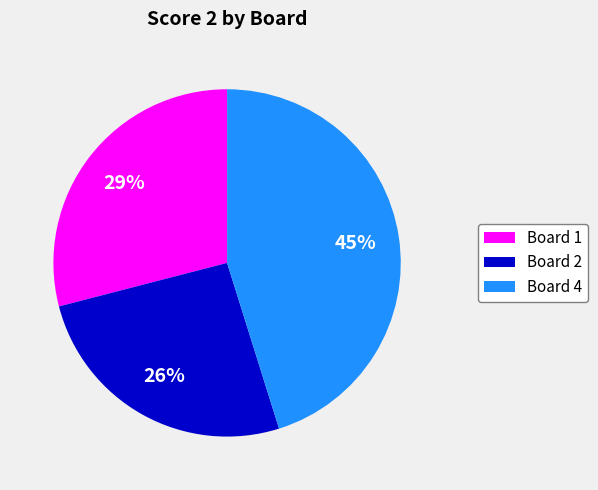

To the nearest percent, what is the difference between the Board 4 and Board 2 slice percentages?

19%